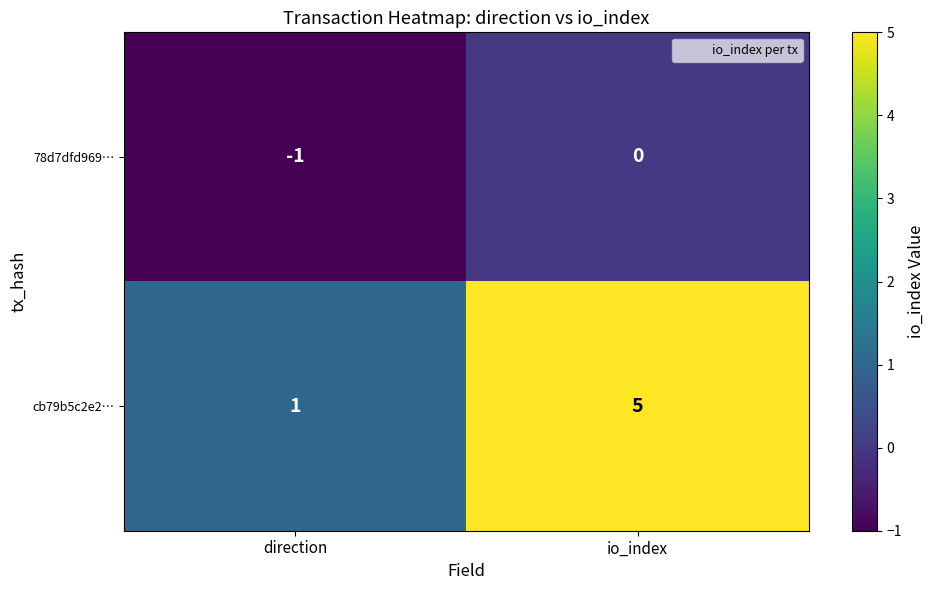

At which category does the chart reach its peak across all series?

io_index